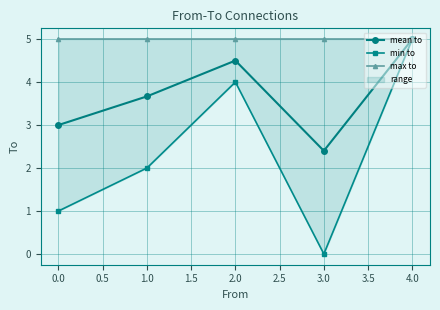

What is the lowest value of the mean to series?

2.4